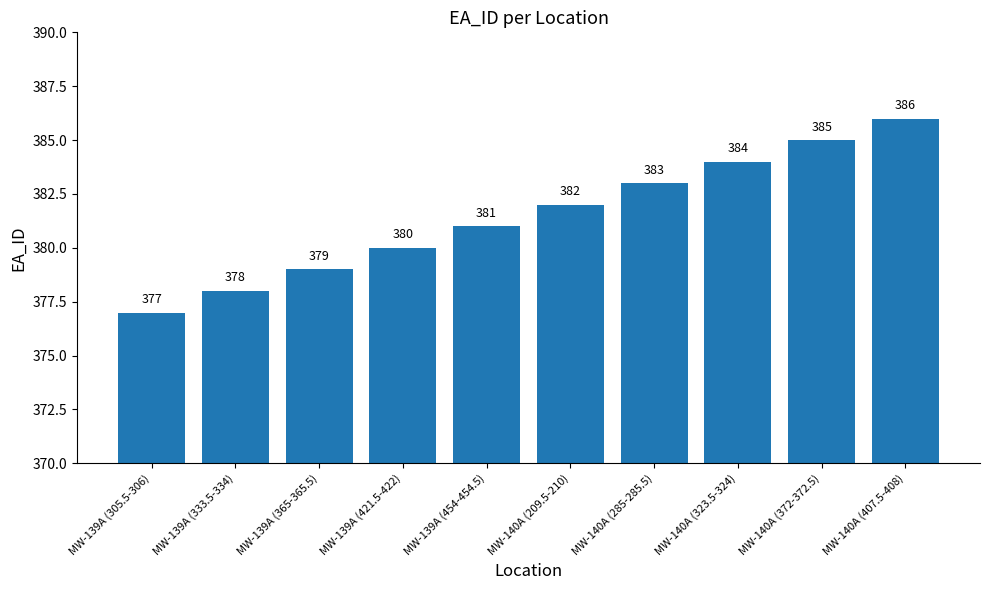

How many values are between 379 and 384?

6